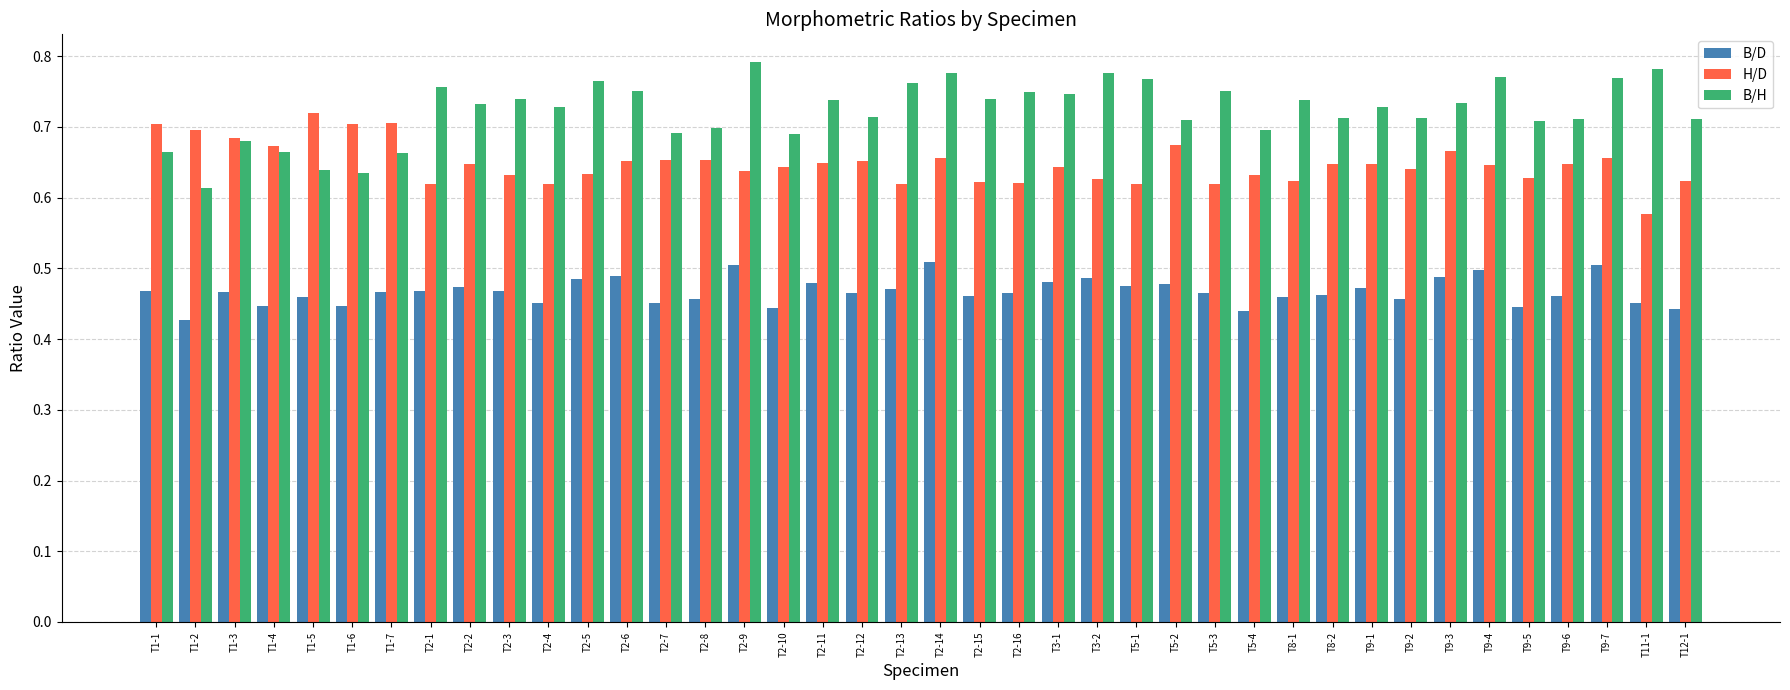

What is the difference between the highest and lowest values at T2-9?

0.3